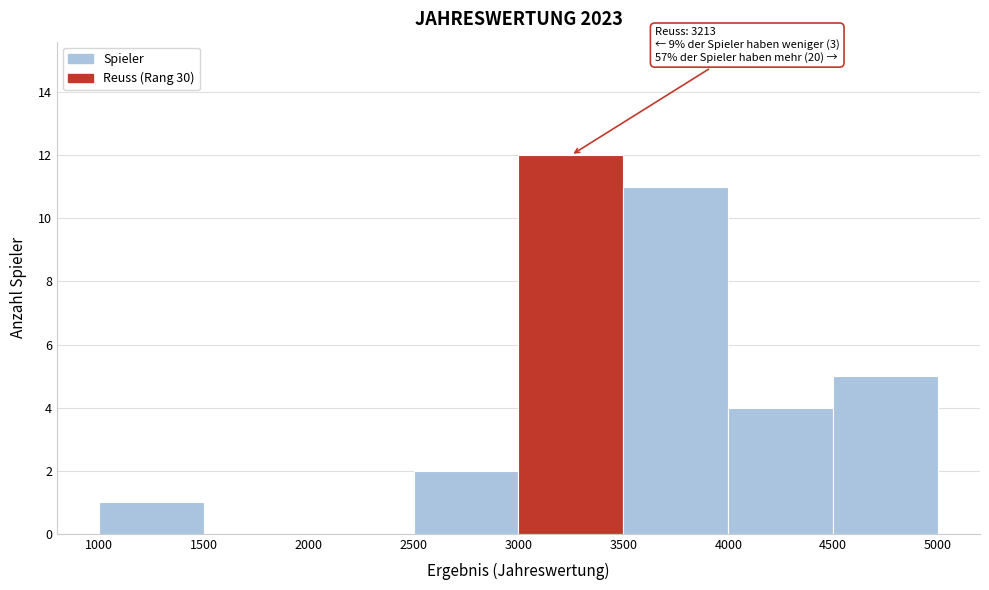

Which range on the x-axis has the tallest bar?

3000 to 3500